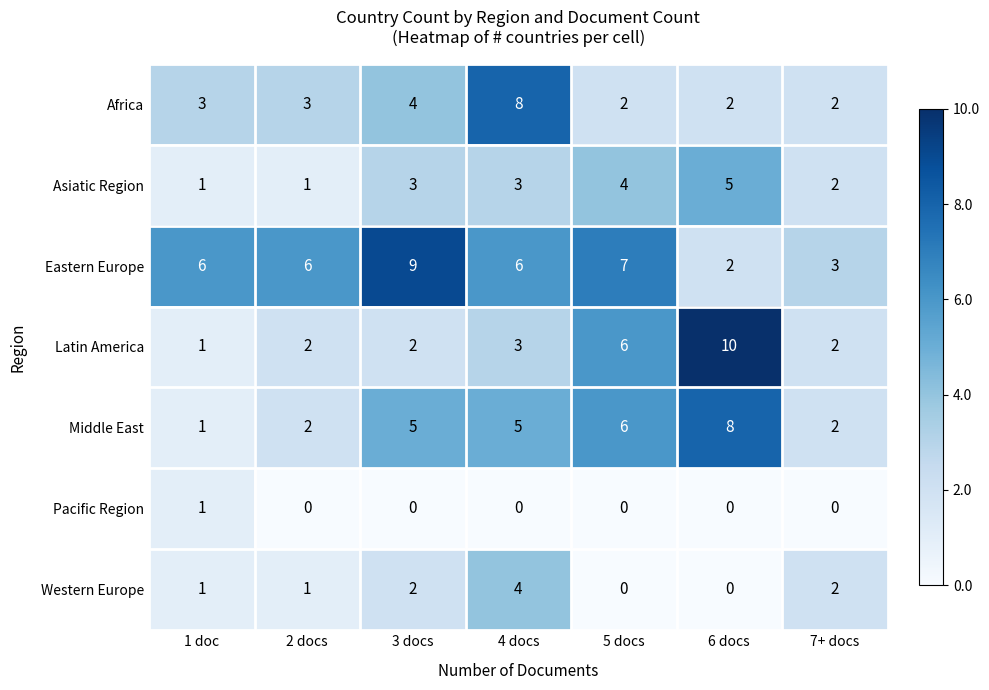

At which category is the sum across all series the highest?

4 docs